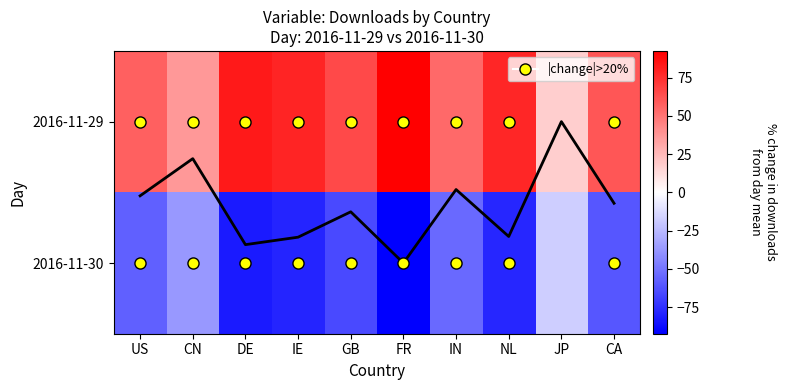

At which category is the sum across all series the highest?

FR